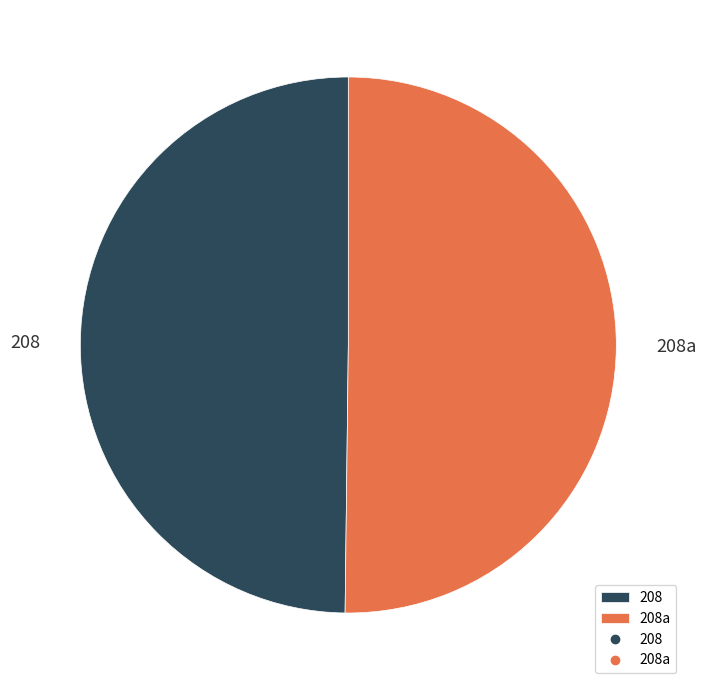

Is the sum of 208a and 208 greater than half?

Yes